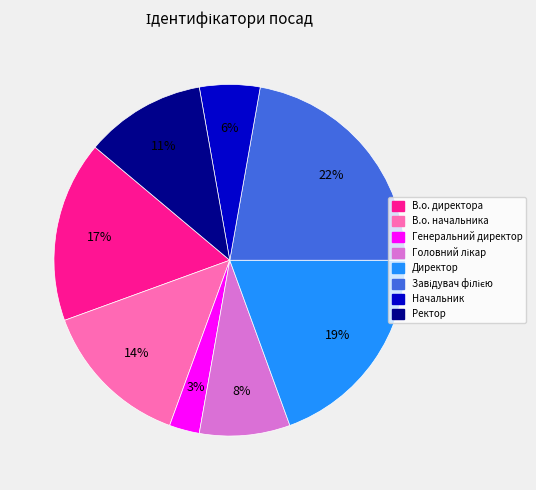

True or false: Ректор accounts for 3% of the total.

False